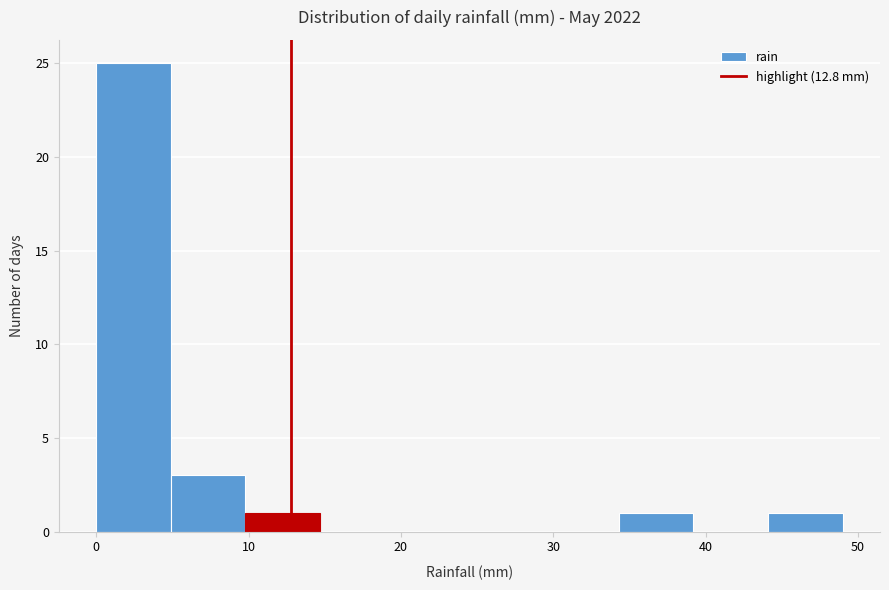

Which range on the x-axis has the tallest bar?

0.0 to 4.9